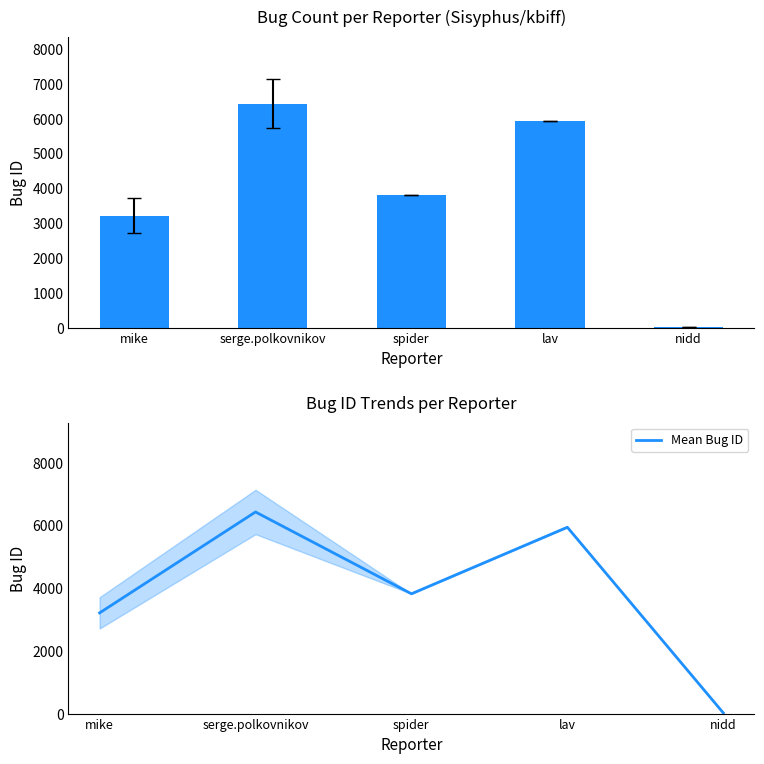

True or false: Bug ID has a value of 31 at nidd.

False